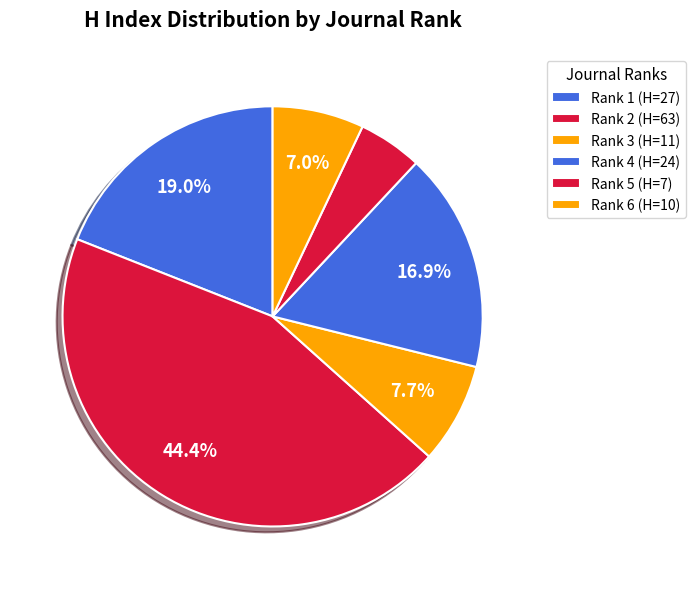

Is there a majority slice in this chart?

No